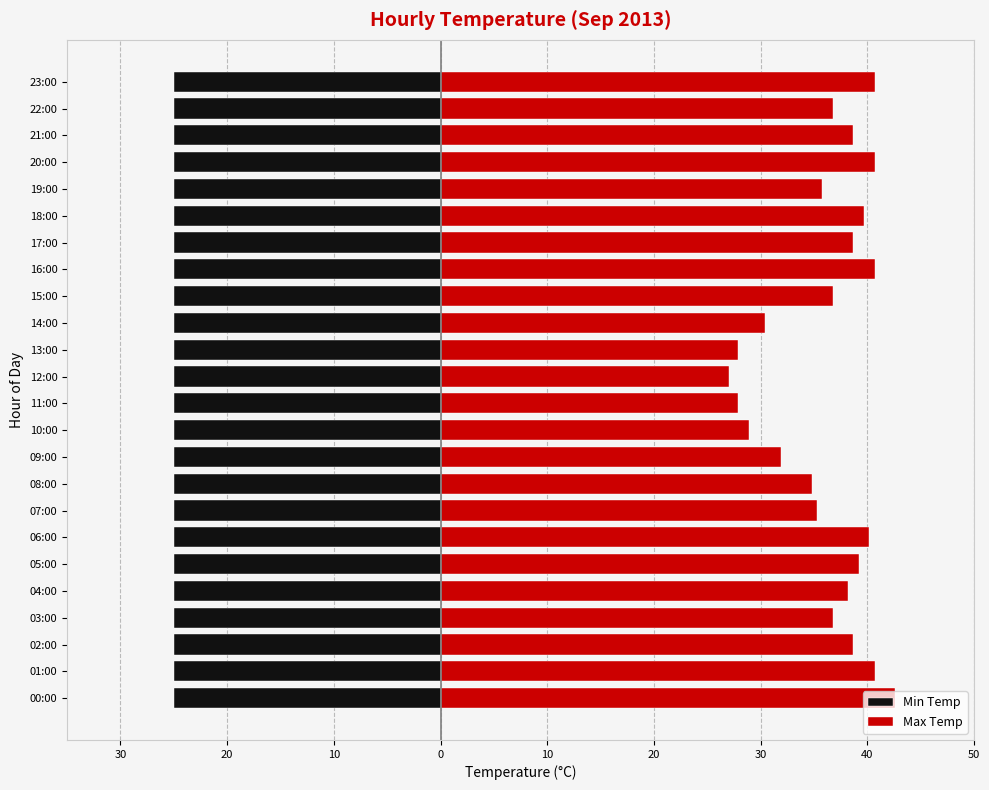

Rank the series by their maximum value, from lowest to highest.

Min Temp, Max Temp